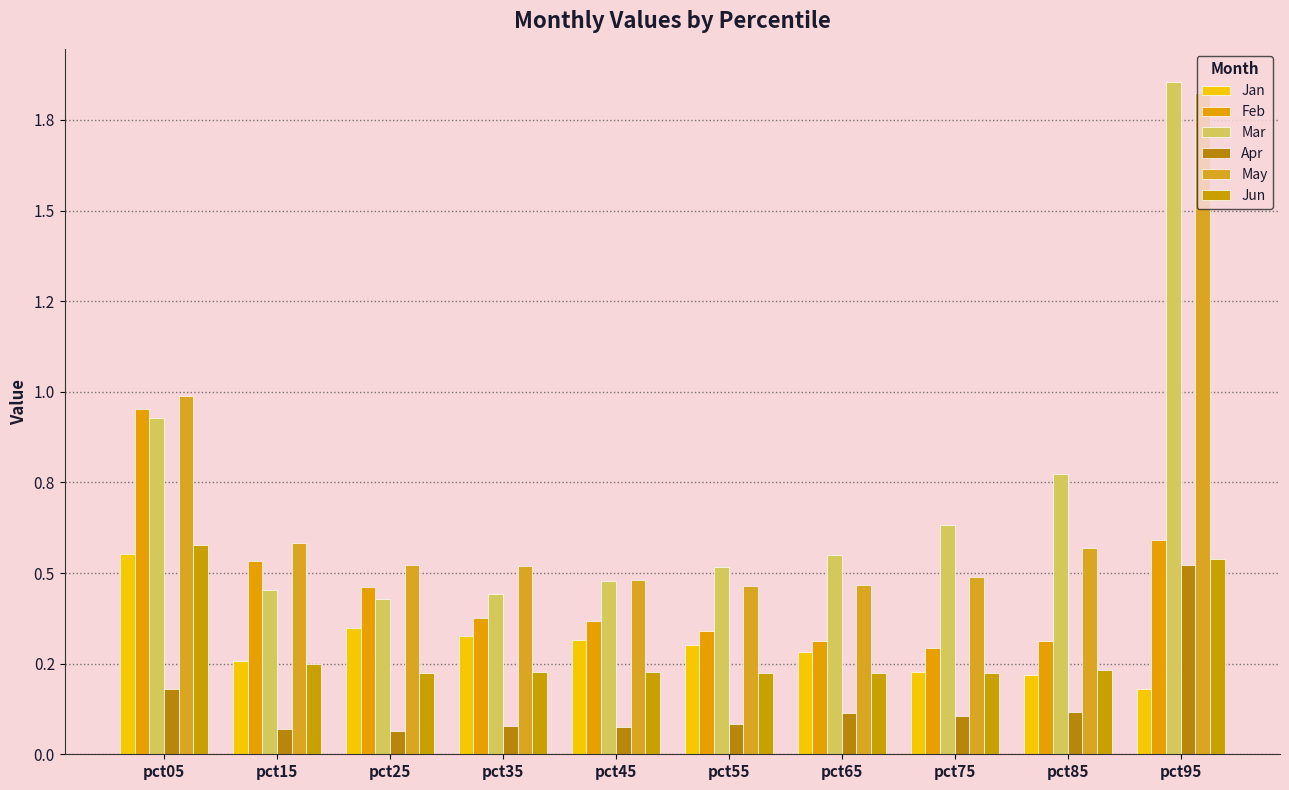

Which label corresponds to the smallest value in the chart?

pct25